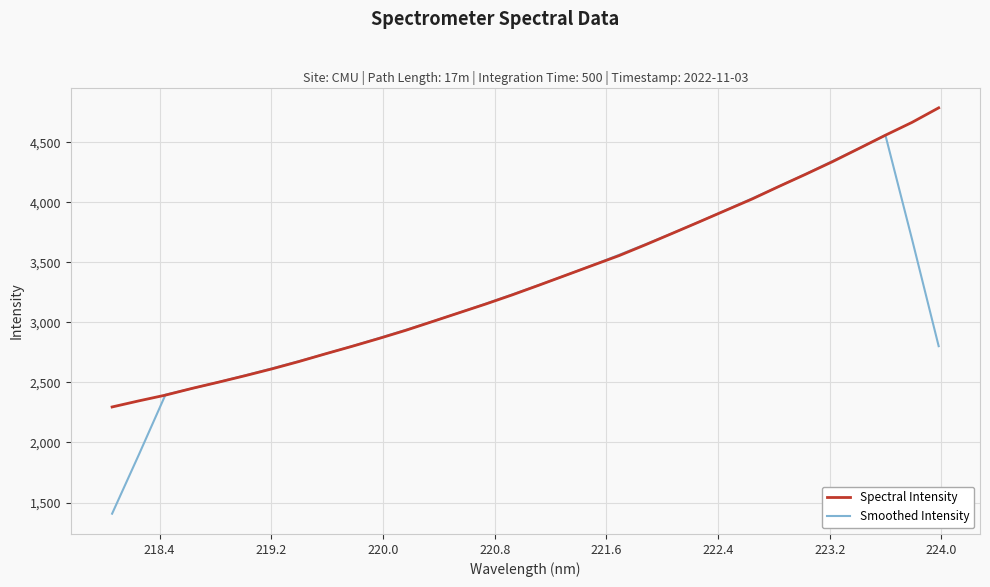

What is the maximum value shown in the chart?

4786.2